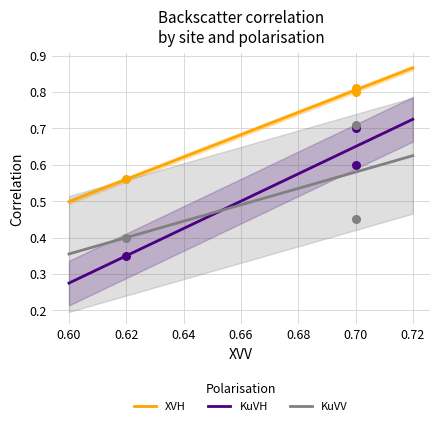

Which series reaches the maximum Y coordinate?

XVH